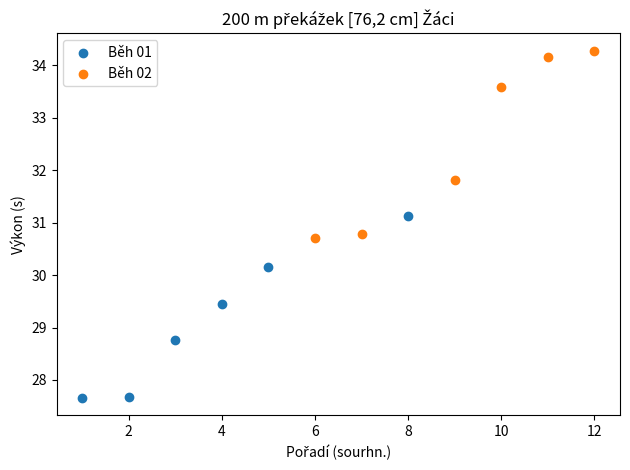

Which series has the largest Y range (max minus min)?

Běh 02